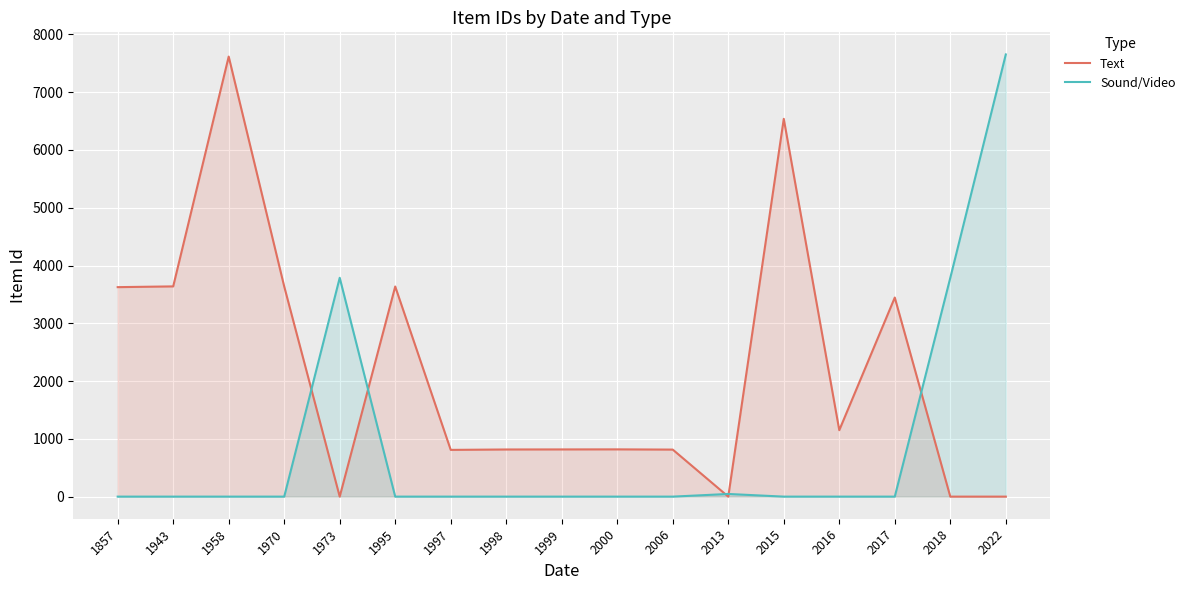

True or false: Sound/Video and Text intersect in this chart.

True